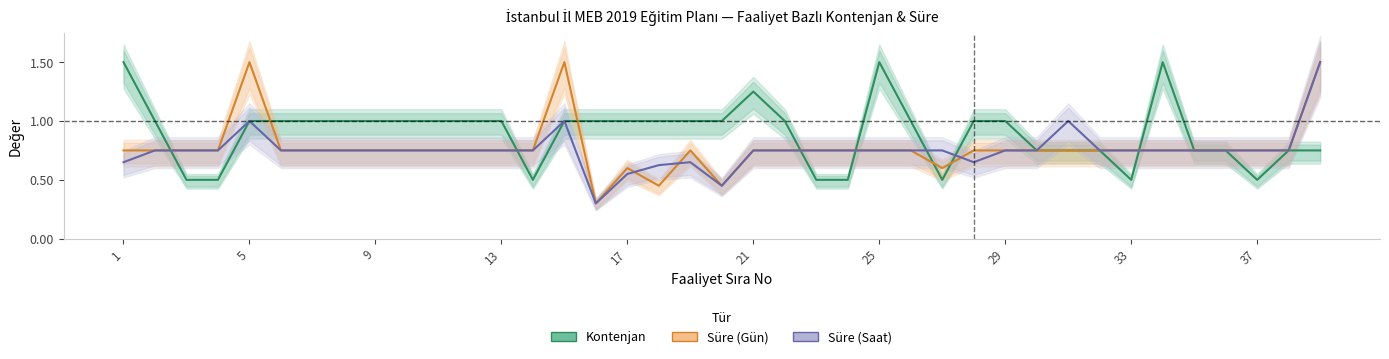

What is the value of the Süre (Saat) point at the 9th from the left?

0.8